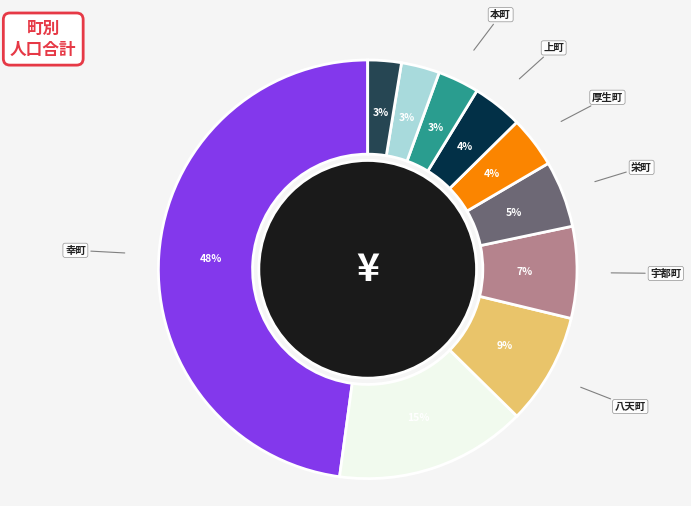

To the nearest percent, what is the difference between the largest and smallest slice percentages?

45%